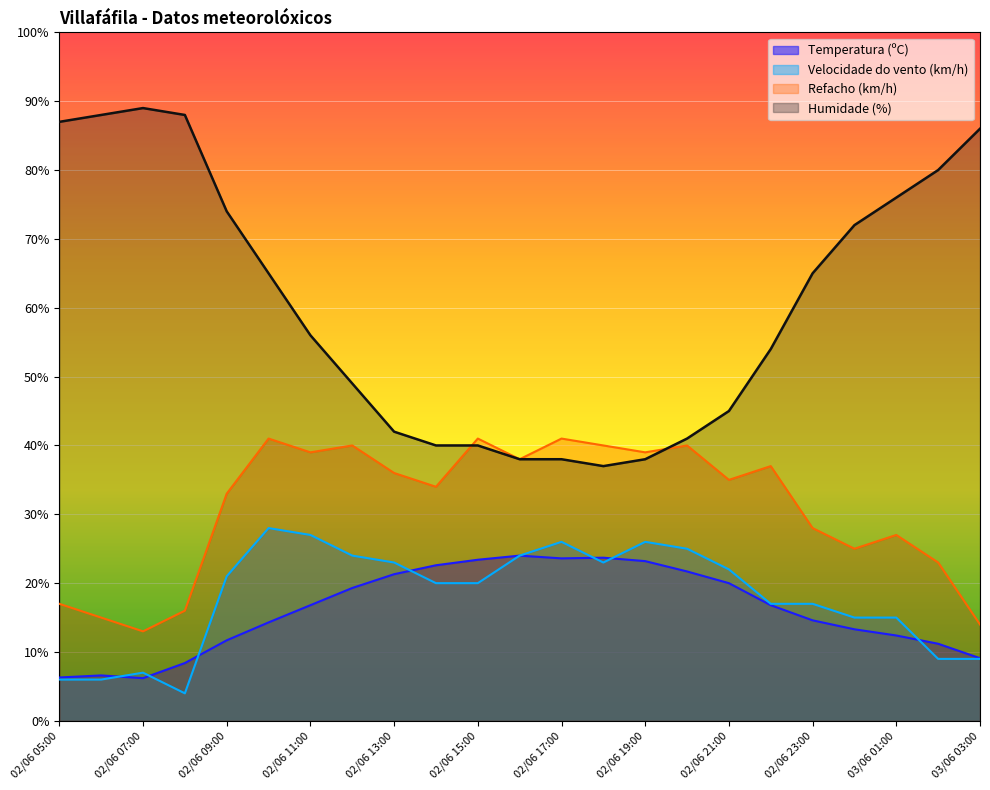

List the series in order of their peak value, lowest first.

Temperatura (ºC), Velocidade do vento (km/h), Refacho (km/h), Humidade (%)